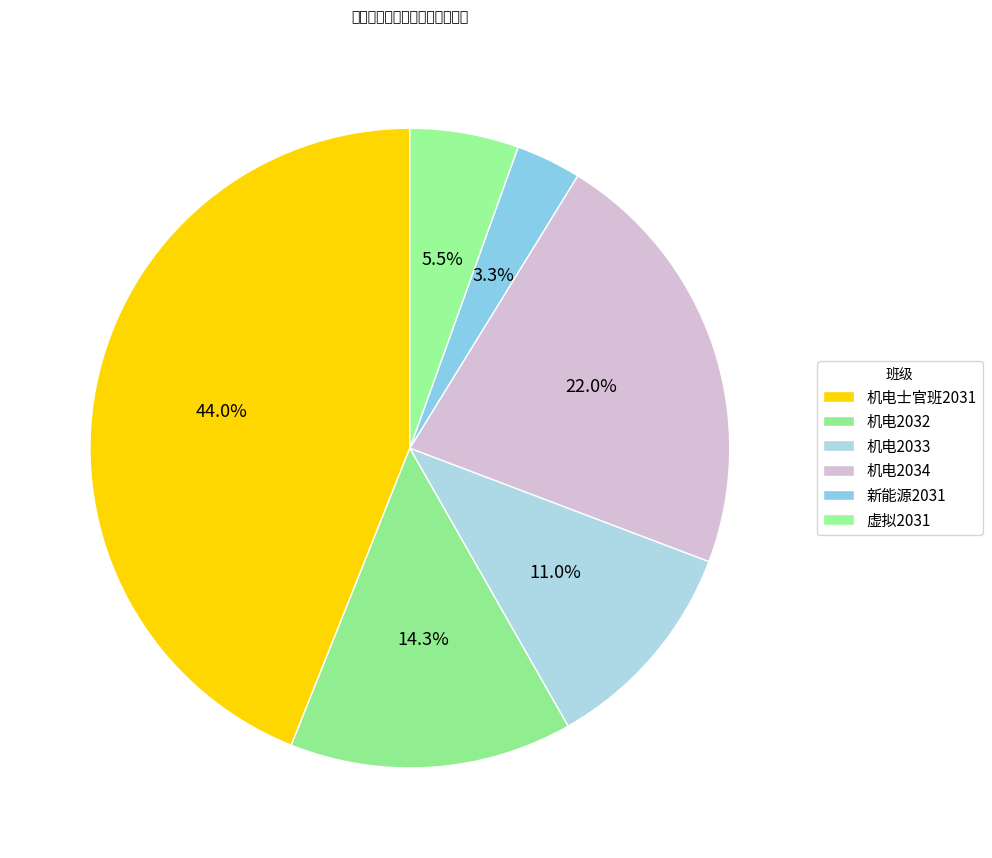

How many segments does this pie chart have?

6